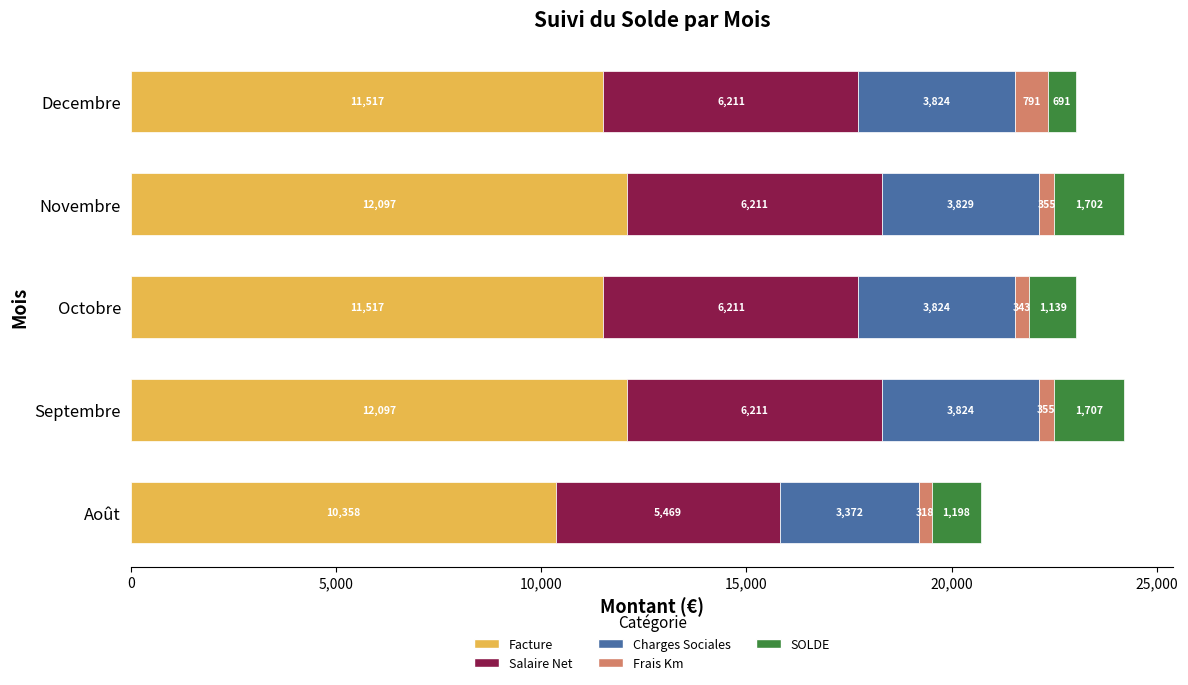

True or false: Facture has a value of 18817.6 at Decembre.

False